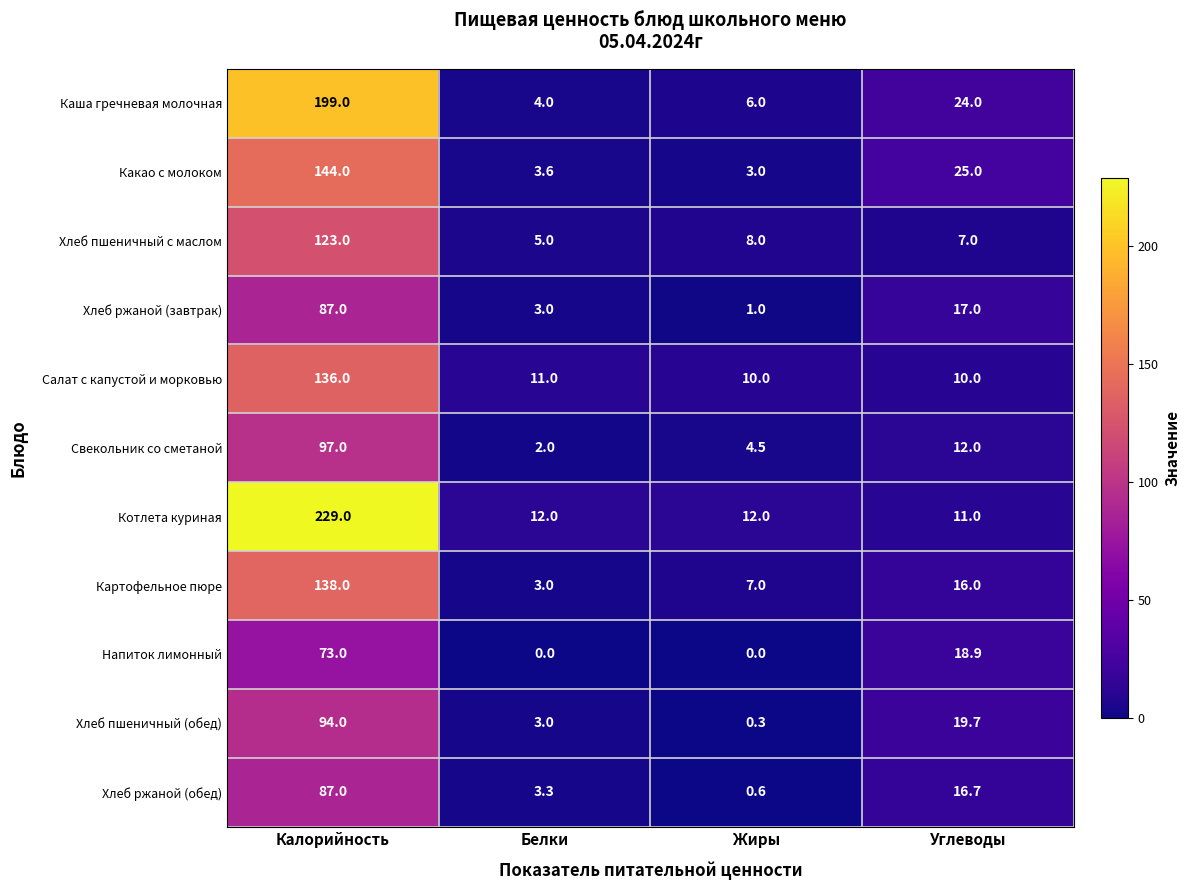

At Жиры, list the series in order from largest to smallest.

Котлета куриная, Салат с капустой и морковью, Хлеб пшеничный с маслом, Картофельное пюре, Каша гречневая молочная, Свекольник со сметаной, Какао с молоком, Хлеб ржаной (завтрак), Хлеб ржаной (обед), Хлеб пшеничный (обед), Напиток лимонный